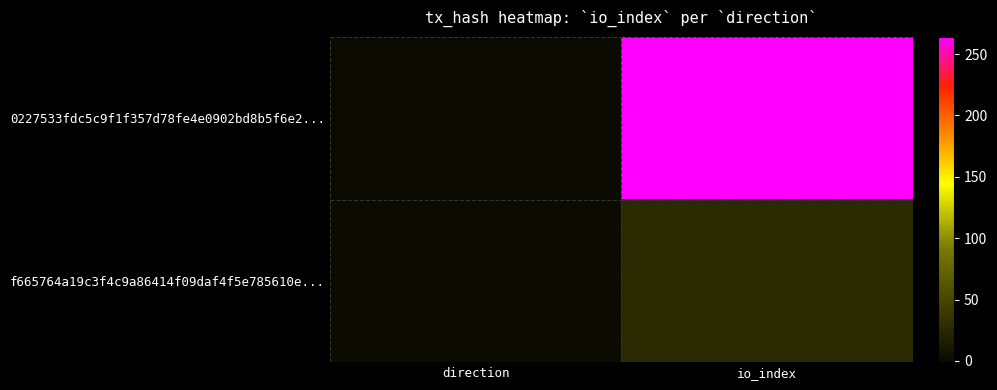

How many distinct data groups are displayed?

2